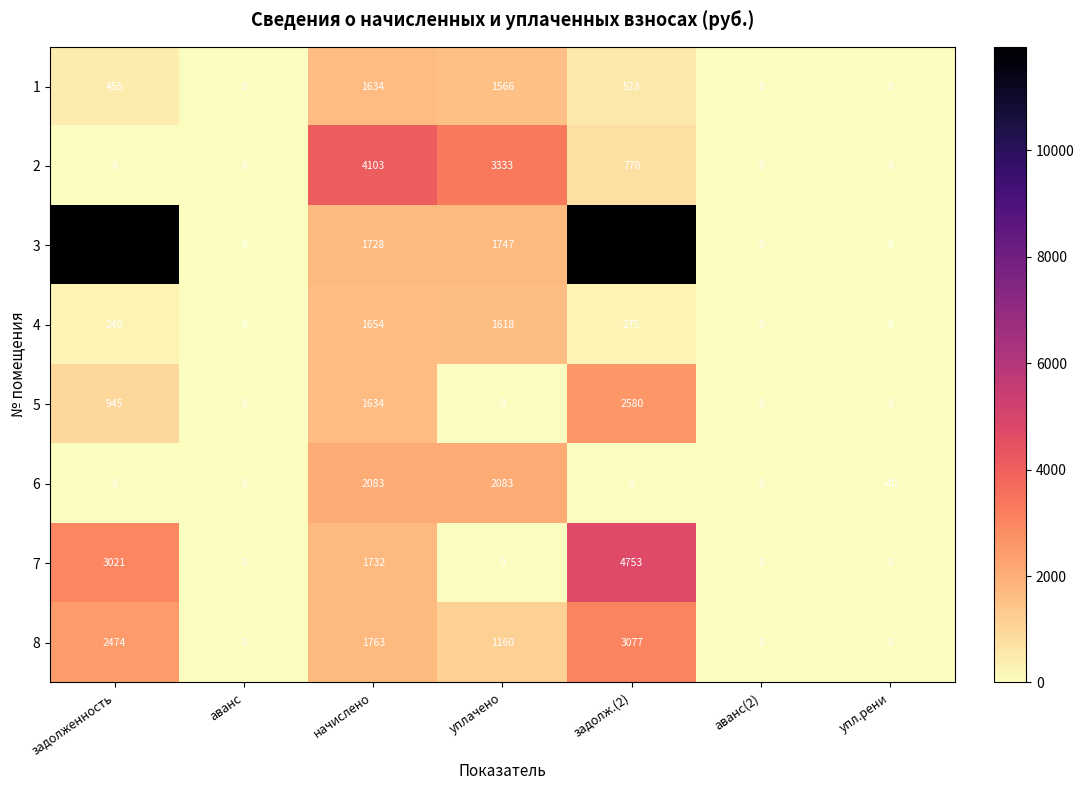

Count the number of data series in this chart.

8